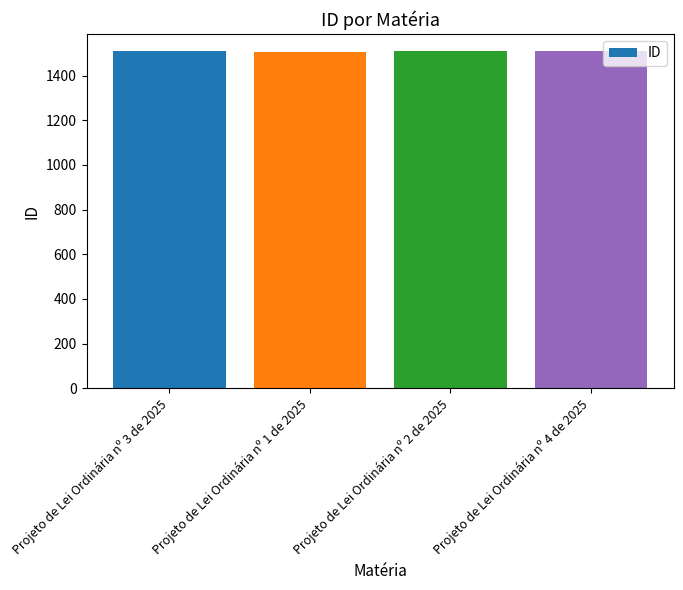

What is the label of the 4th bar from the right?

Projeto de Lei Ordinária nº 3 de 2025